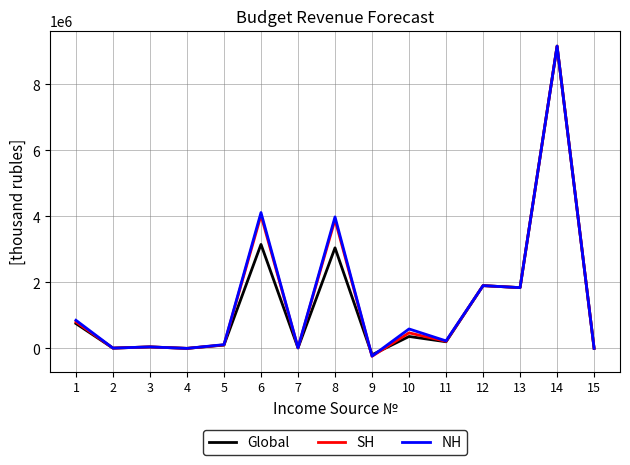

What is the difference between the Global values at 6 and 8?

103200